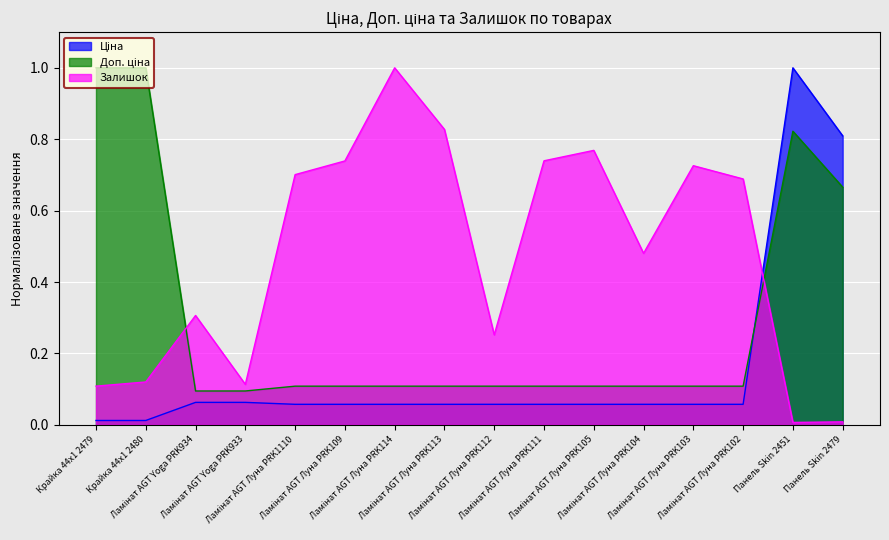

True or false: Доп. ціна and Залишок cross at least once.

True